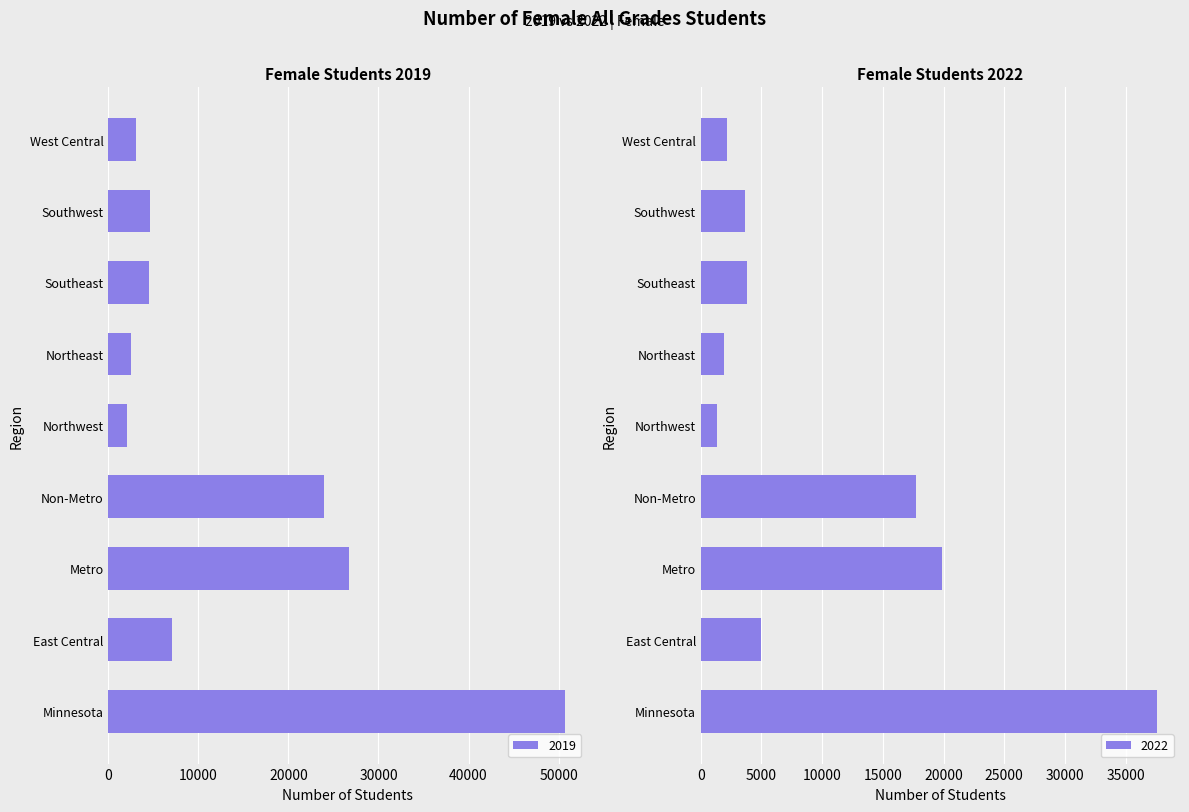

What is the difference between the highest and lowest values at Minnesota?

13078